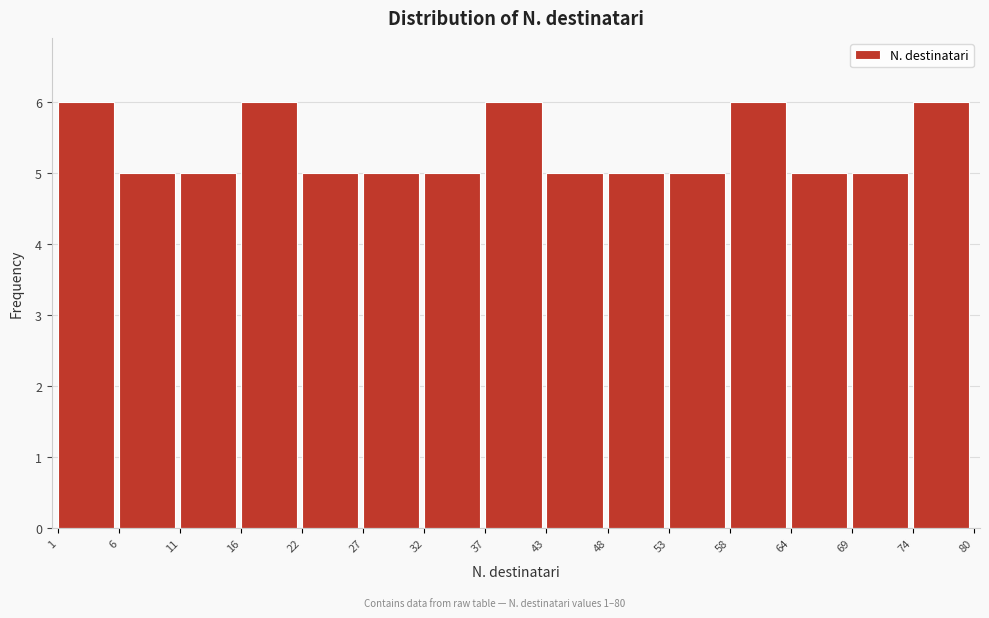

Reading left to right, extract all data points from this chart.

6	5	5	6	5	5	5	6	5	5	5	6	5	5	6